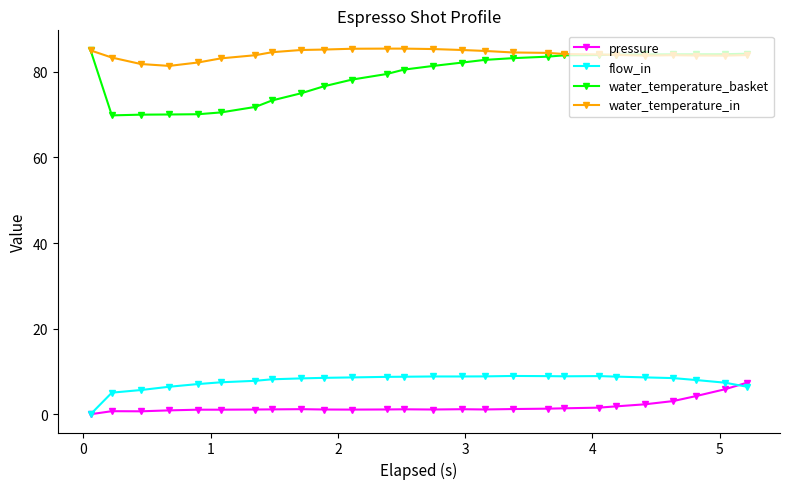

True or false: pressure has more than 1 points higher than both neighbors.

True